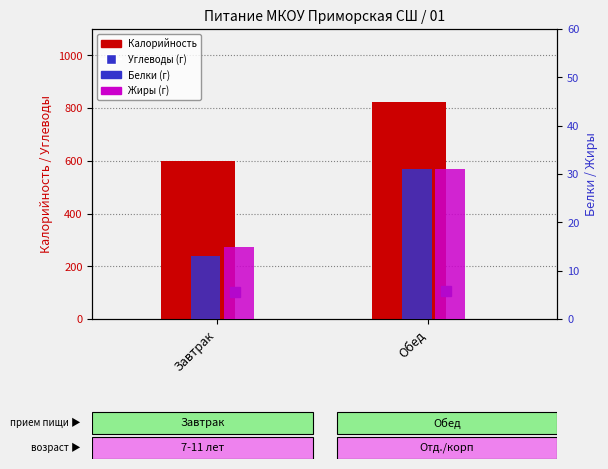

What is the value of the Жиры bar at the 2nd from the left?

31.0